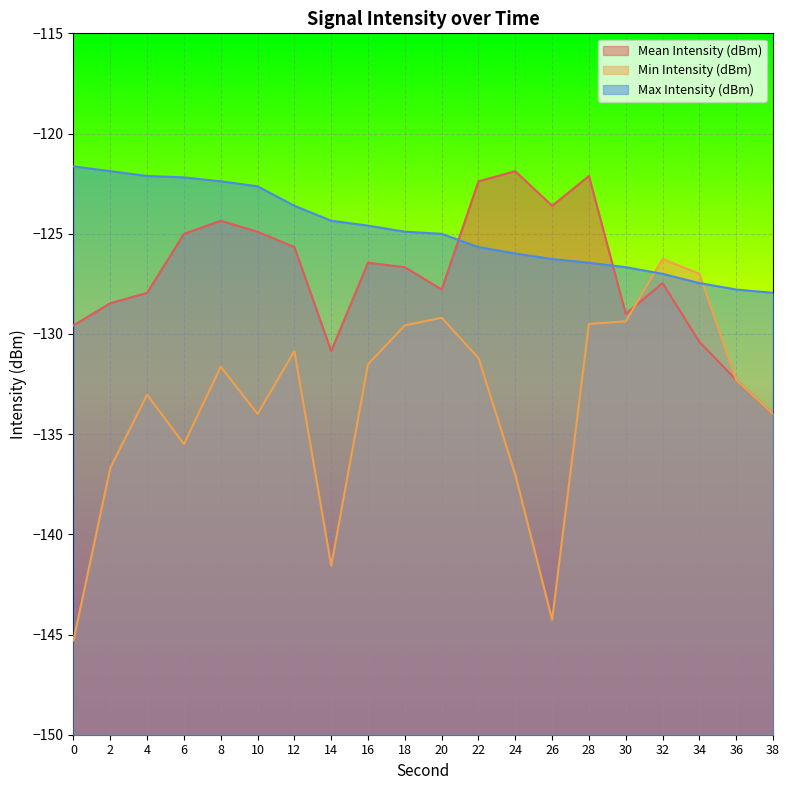

What is the difference between the highest and lowest values at 22?

8.8